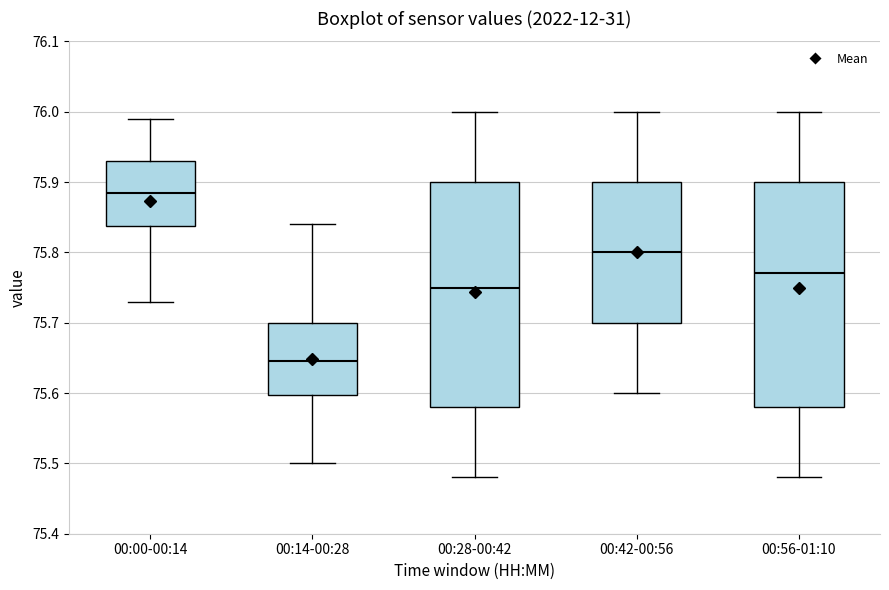

Which box has the lowest median line?

00:14-00:28